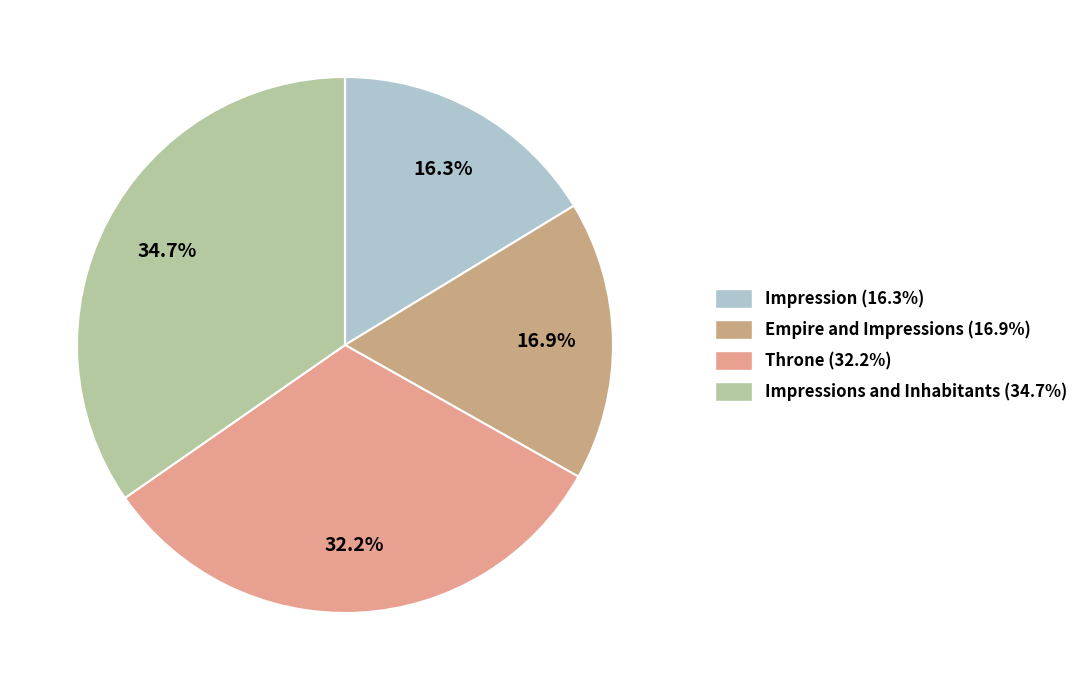

How many segments does this pie chart have?

4